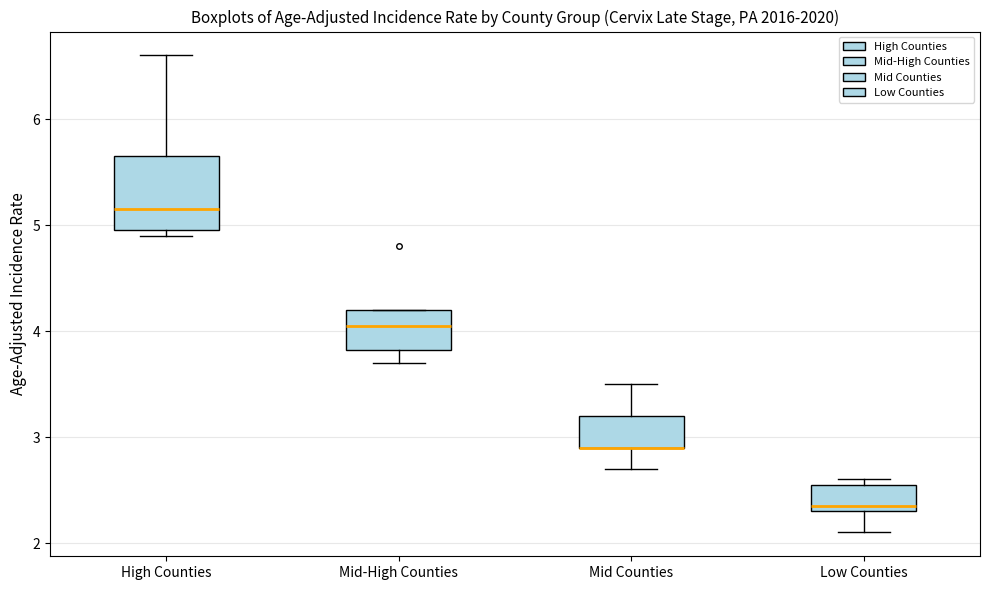

Where does the median line of the box for High Counties sit on the y-axis? The values are not printed on the chart, so give them approximately, as read against the axis.

5.2